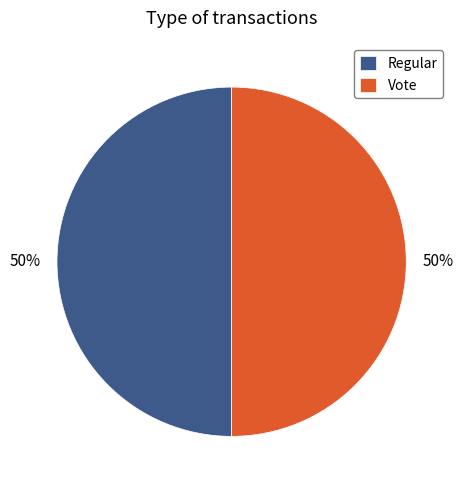

How many slices are in this pie chart?

2